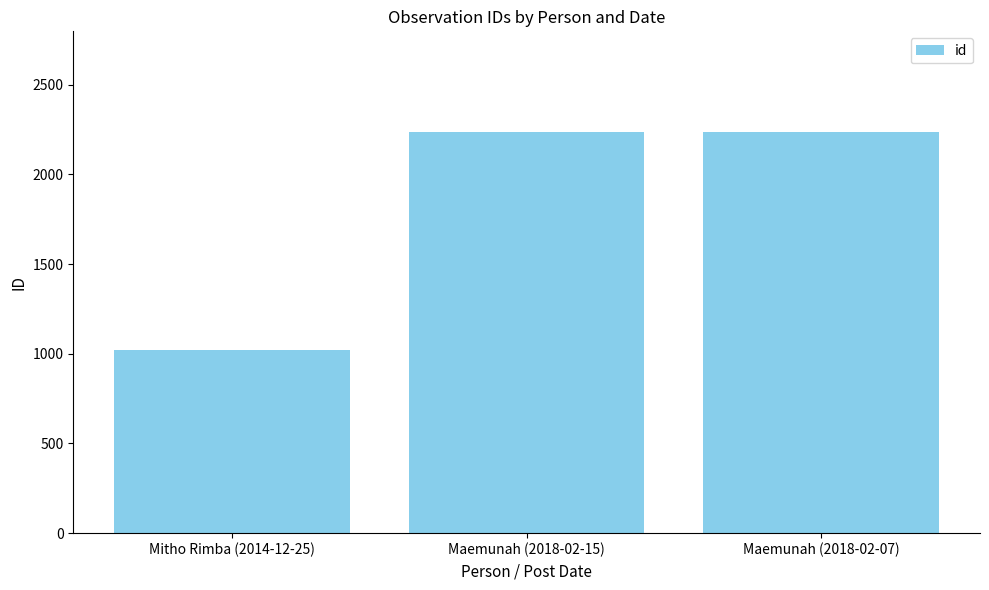

Which has a higher value, Maemunah (2018-02-07) or Mitho Rimba (2014-12-25)?

Maemunah (2018-02-07)